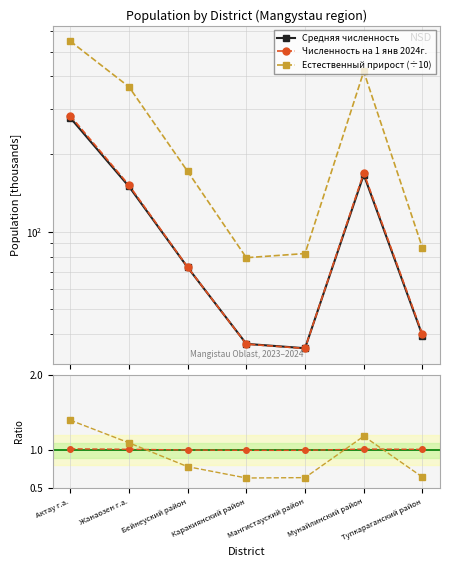

Which series has the widest spread of values?

Естественный прирост (÷10)